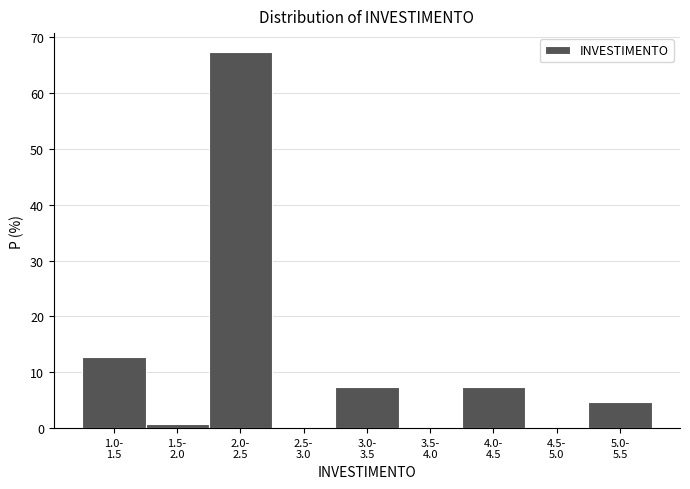

What is the sum of all values?

100.0